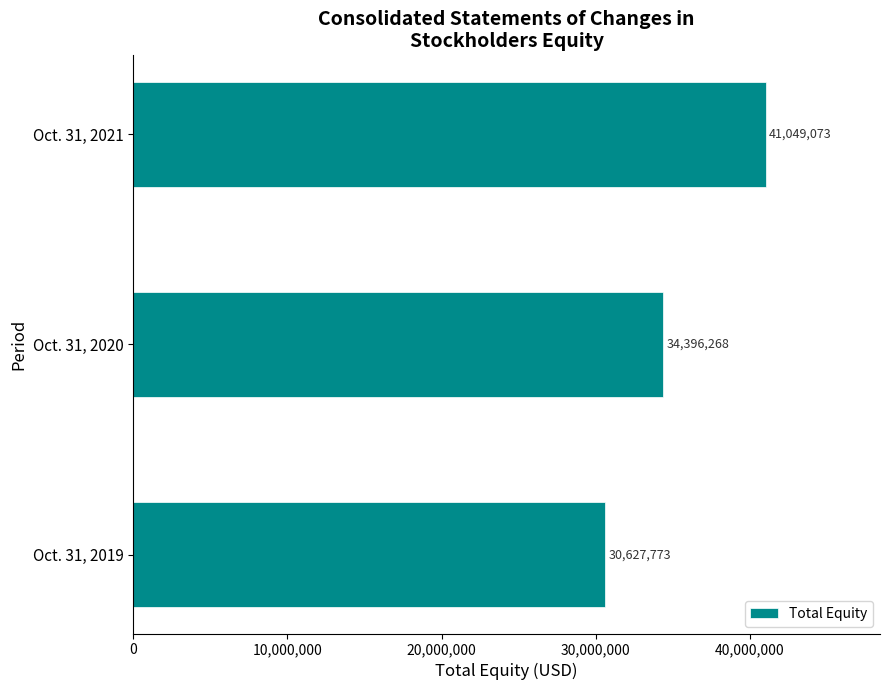

Read the value at Oct. 31, 2021, to the nearest 10.

41049070